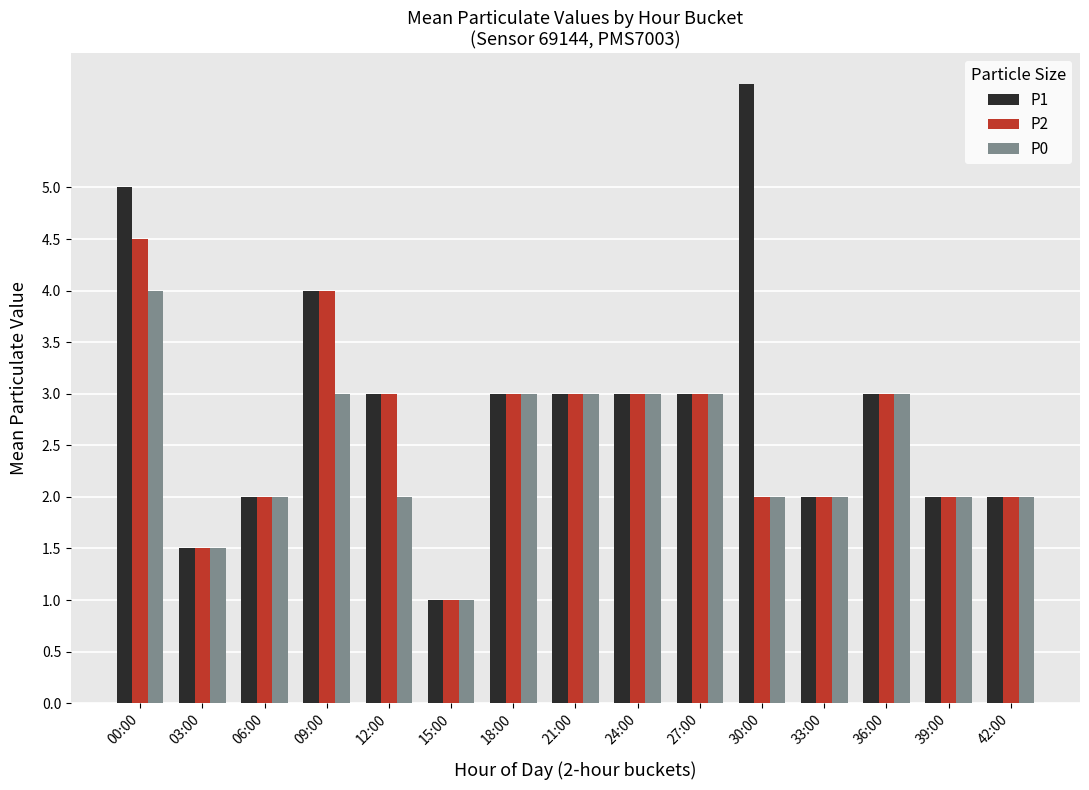

How many data points does each series have?

15